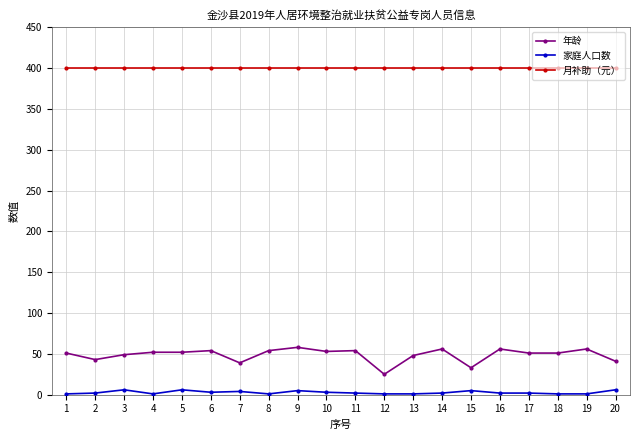

True or false: 年龄 has more than 2 interior local peaks.

True